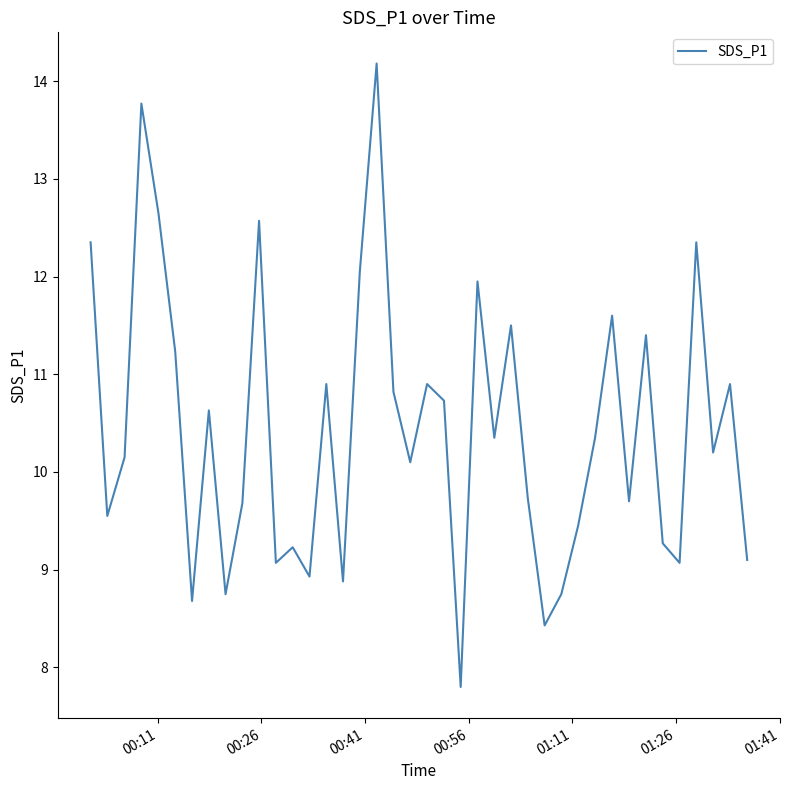

What is the smallest value displayed?

7.8